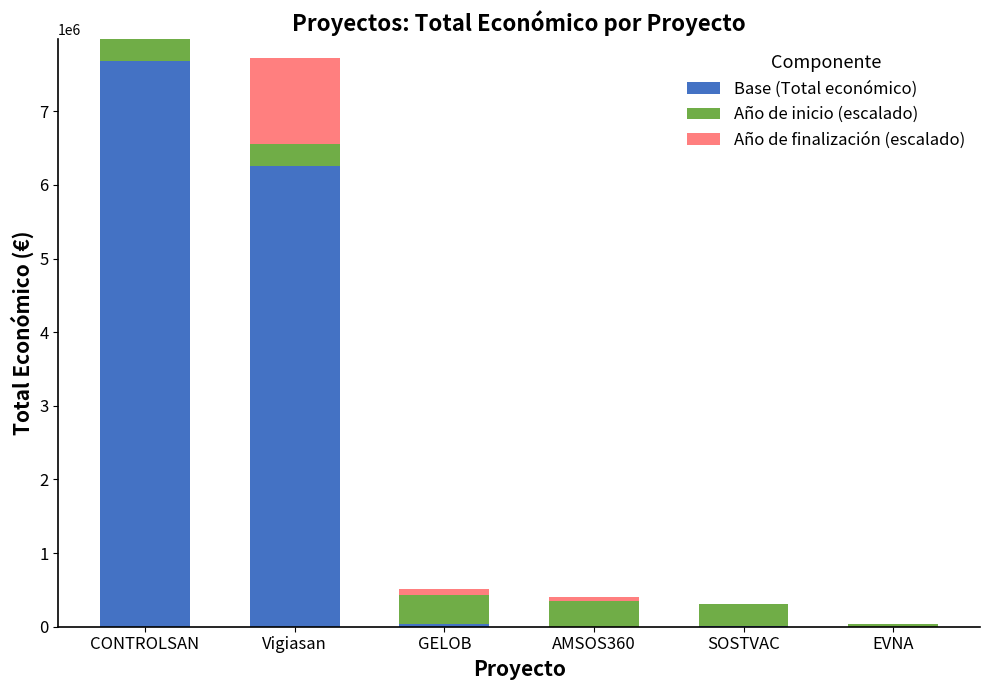

Does the chart contain stacked bars?

Yes